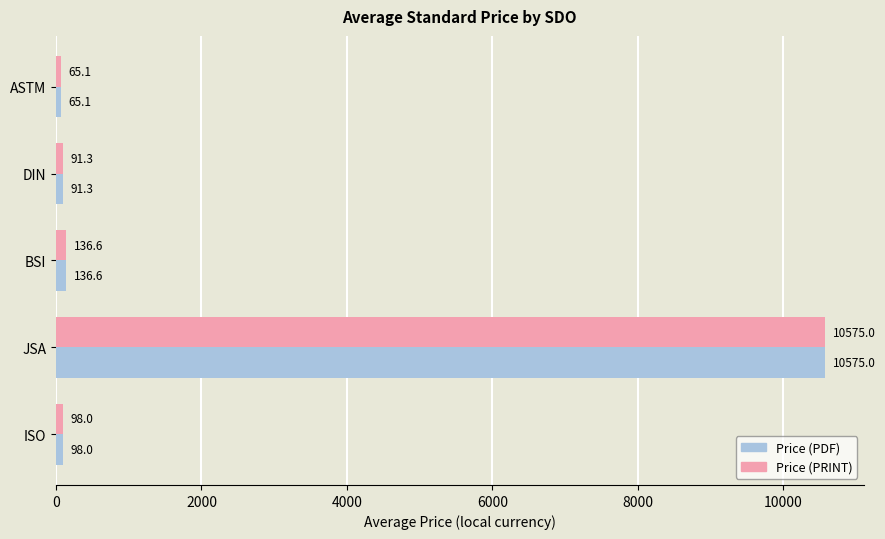

Is it true that Price (PDF) equals 65.1 at ASTM?

True